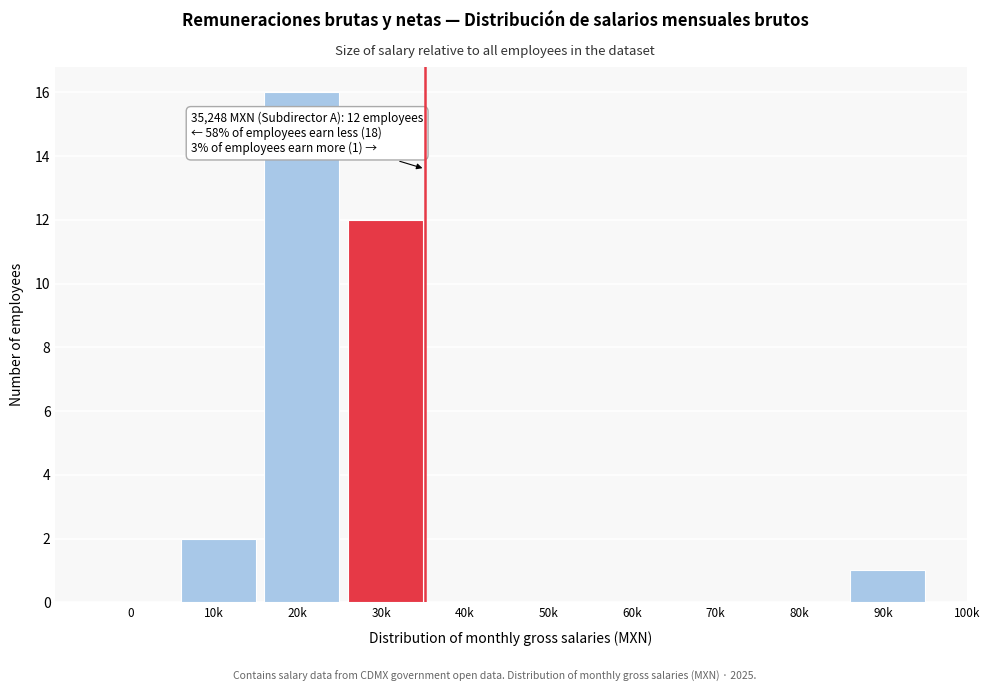

Reading left to right, what are all the values shown in this chart?

0=0	10k=2	20k=16	30k=12	40k=0	50k=0	60k=0	70k=0	80k=0	90k=1